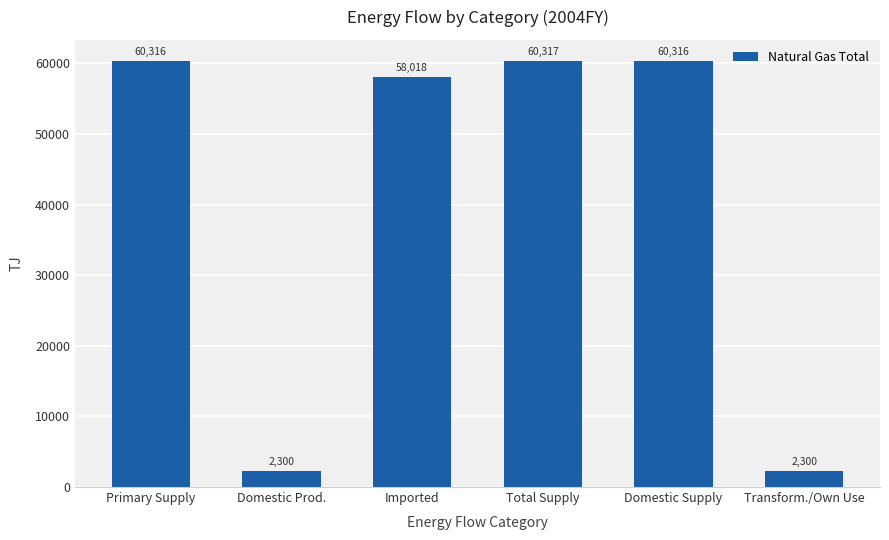

What is the sum of all values?

243566.9